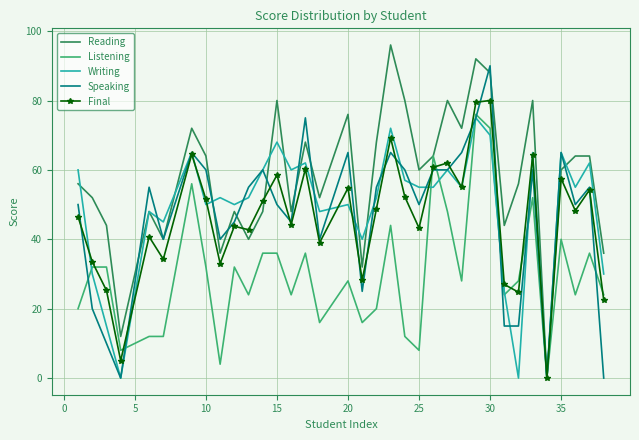

What is the greatest value displayed?

96.0